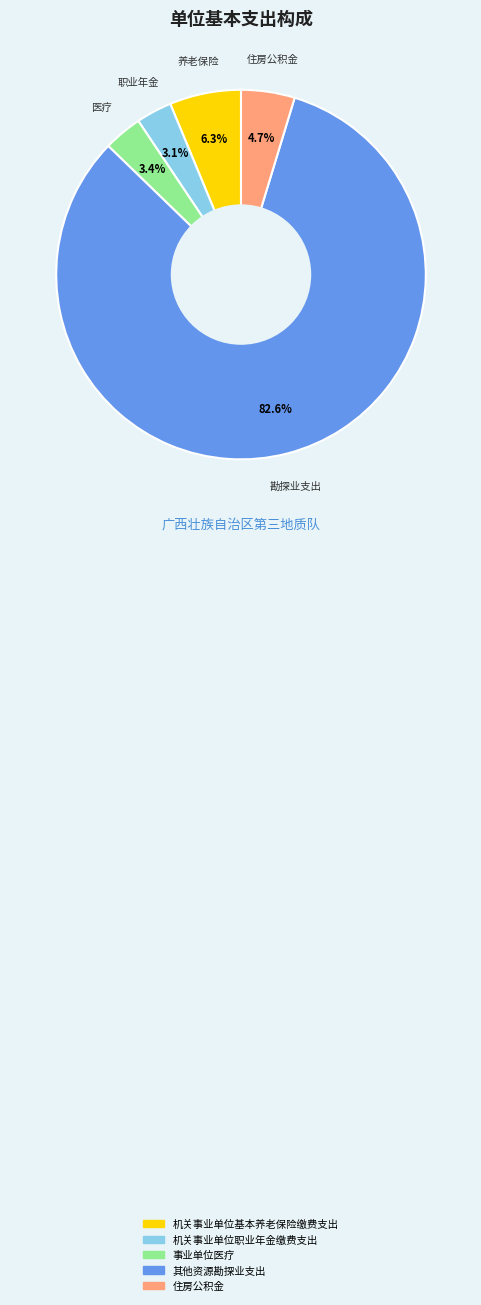

What is the largest slice in the pie chart?

其他资源勘探业支出